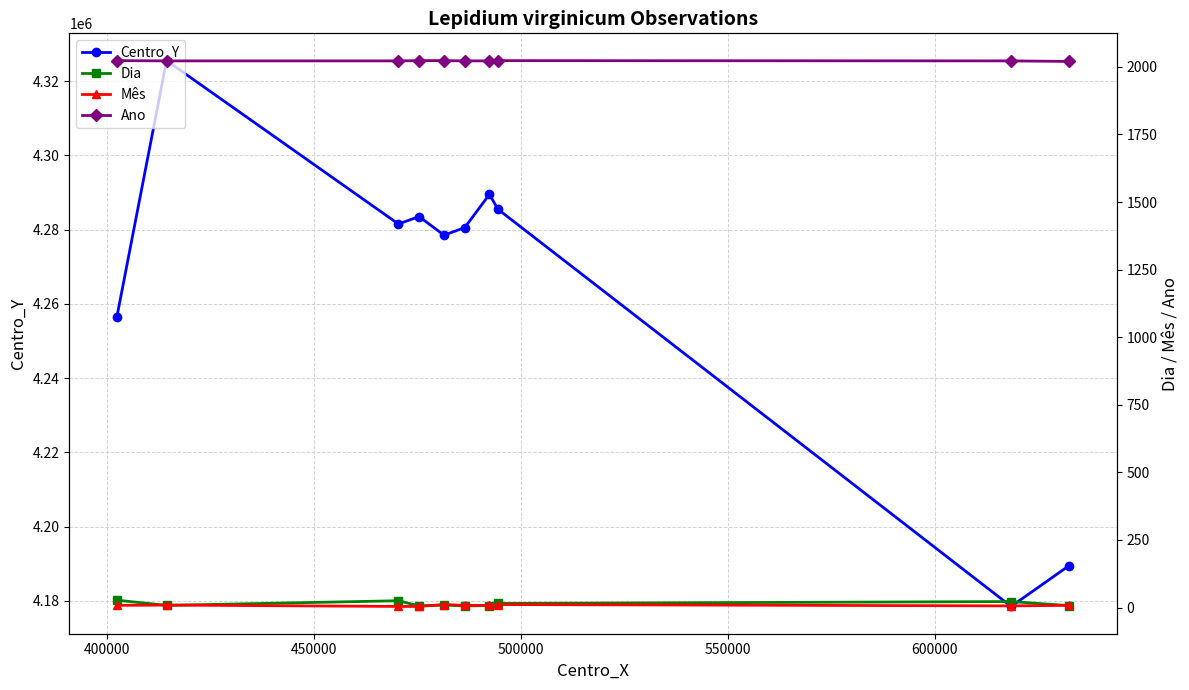

What is the minimum value for Centro_Y?

4178500